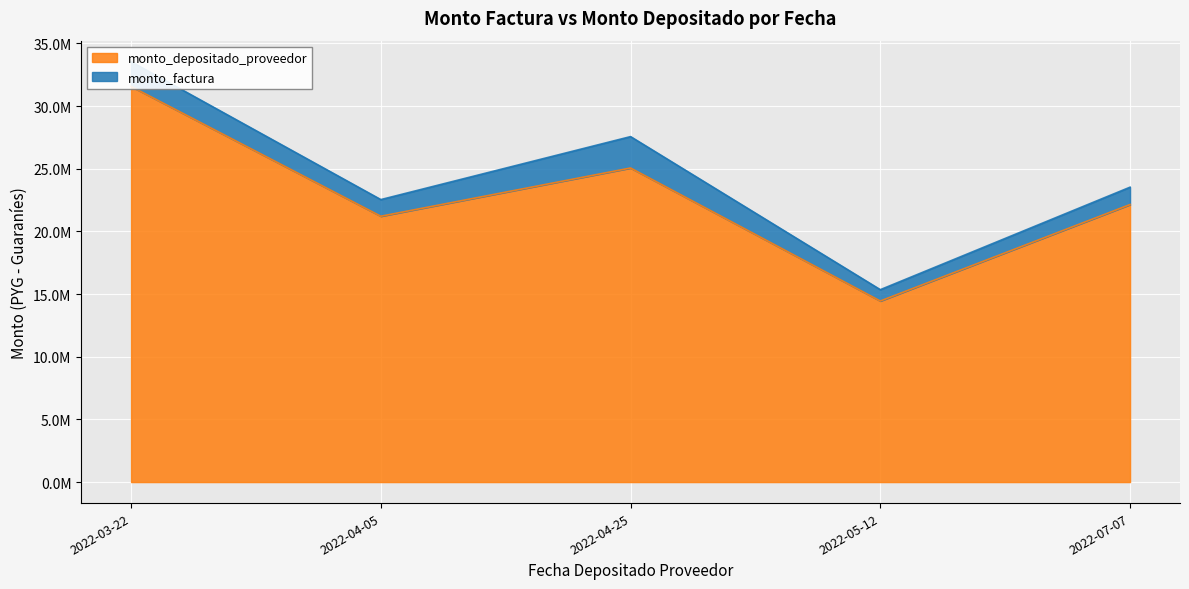

What is the label of the 1st point from the right?

2022-07-07